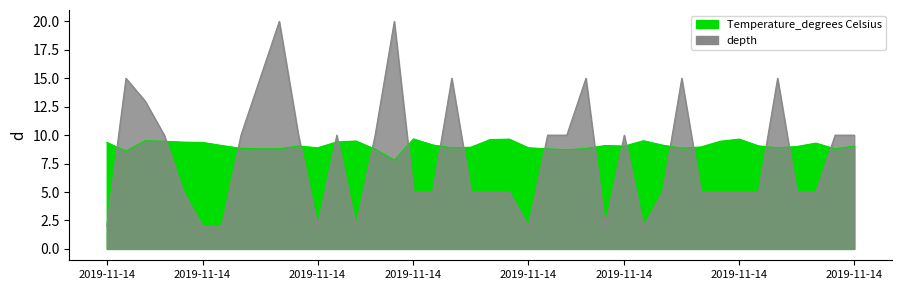

List the series in order of their peak value, highest first.

depth, Temperature_degrees Celsius